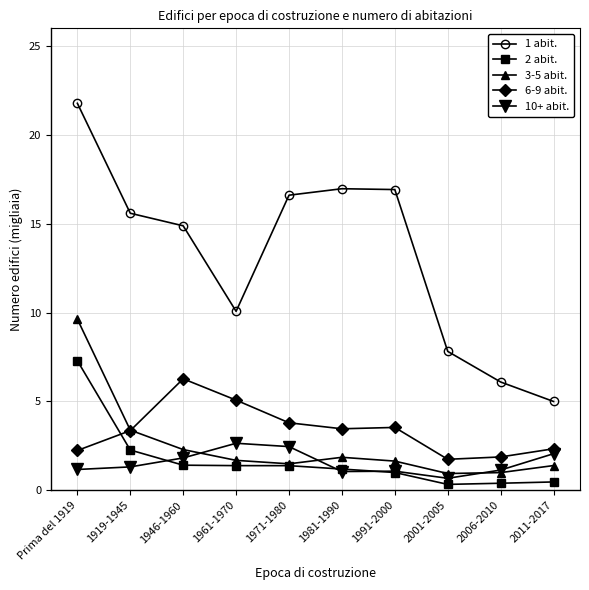

Which series has the widest spread of values?

1 abit.